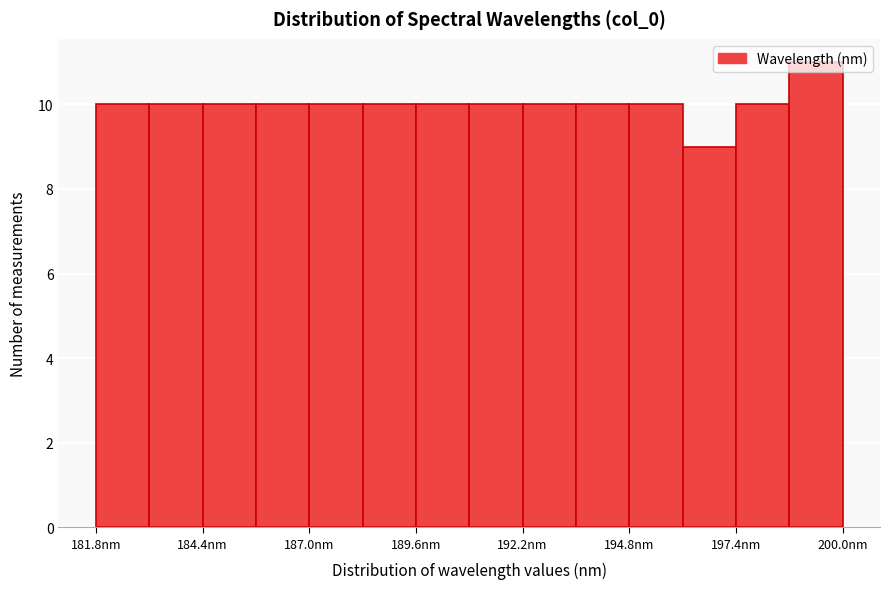

Read against the x-axis, roughly where is the centre of the tallest bar?

199.5